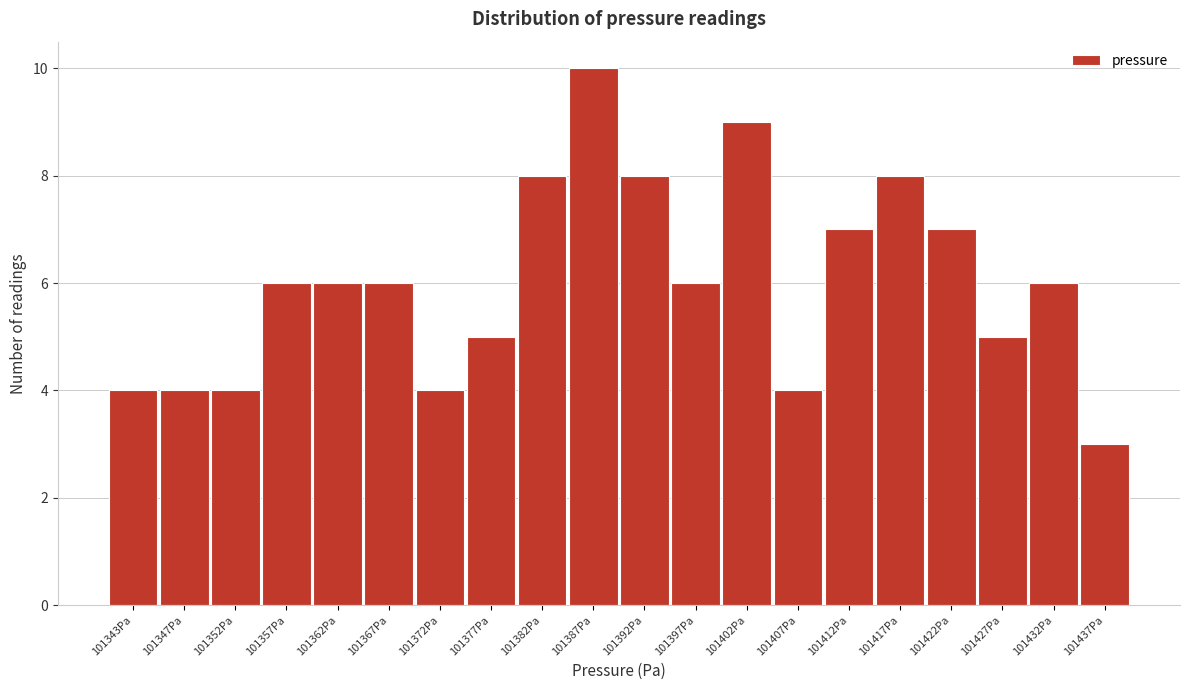

Reading left to right, what are all the values shown in this chart?

101343Pa=4	101347Pa=4	101352Pa=4	101357Pa=6	101362Pa=6	101367Pa=6	101372Pa=4	101377Pa=5	101382Pa=8	101387Pa=10	101392Pa=8	101397Pa=6	101402Pa=9	101407Pa=4	101412Pa=7	101417Pa=8	101422Pa=7	101427Pa=5	101432Pa=6	101437Pa=3